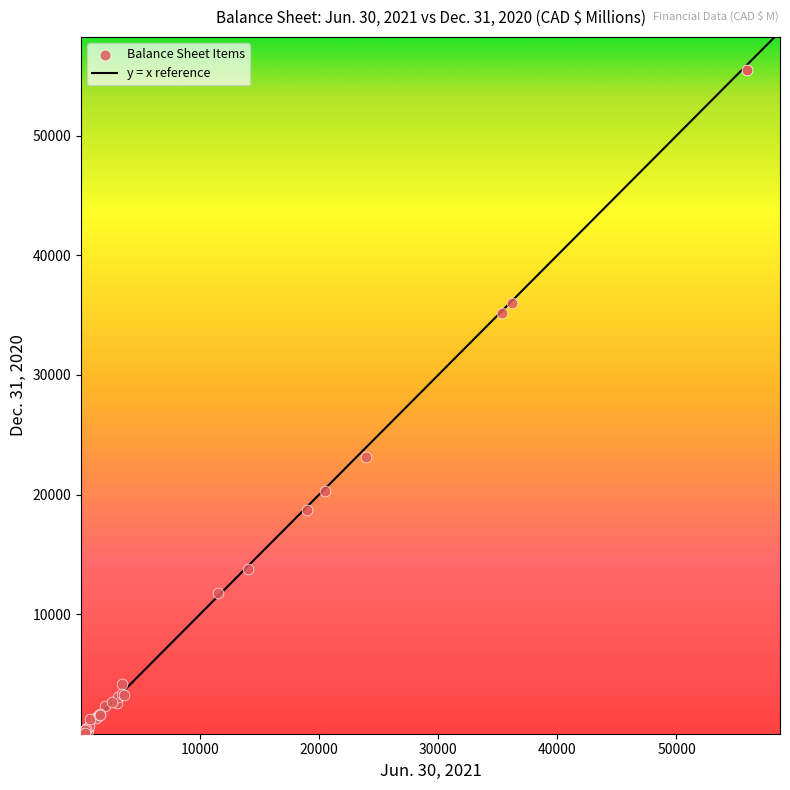

What Y value in the scatter plot is closest to 27746?

23113